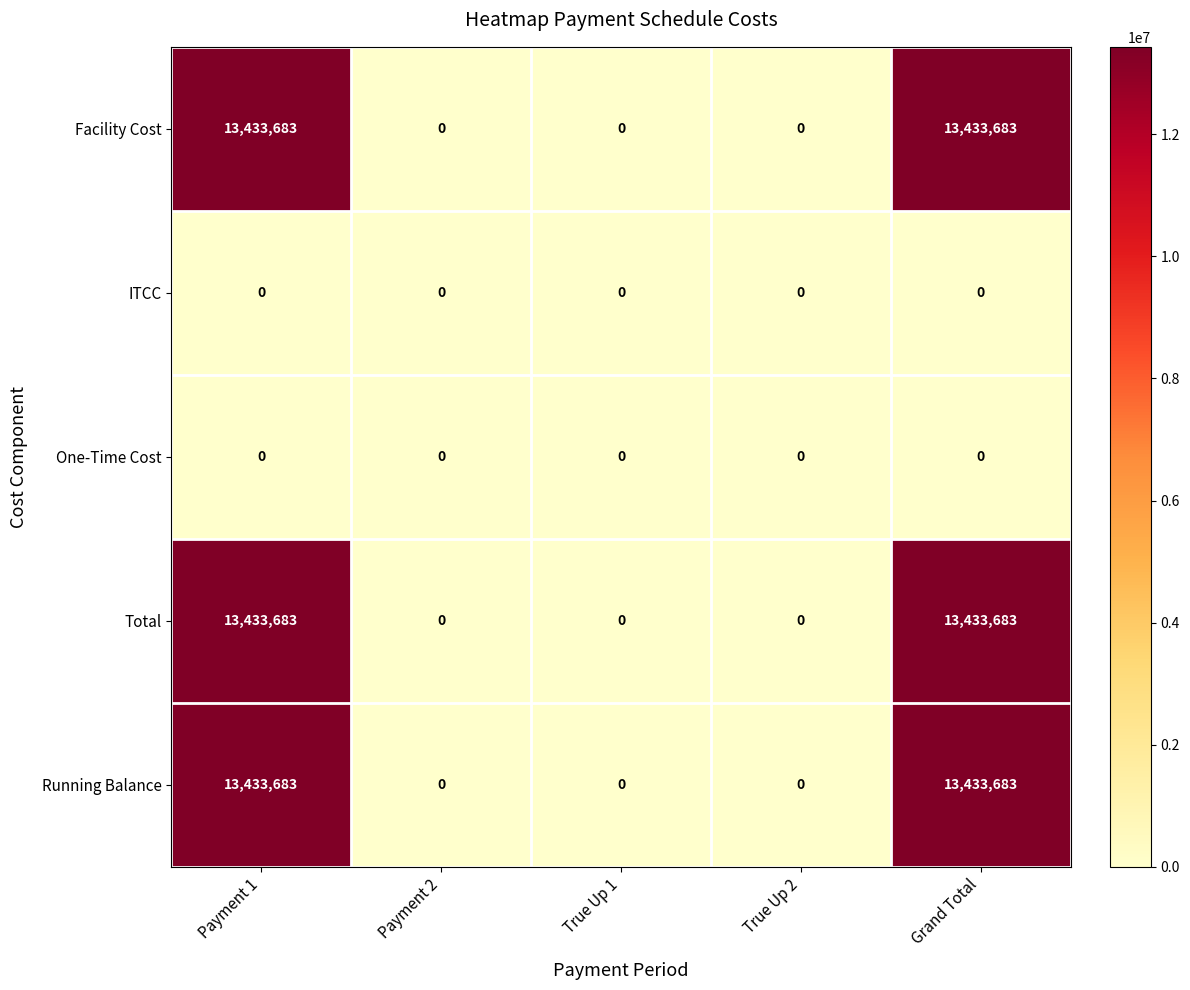

Count the number of categories in the chart.

5